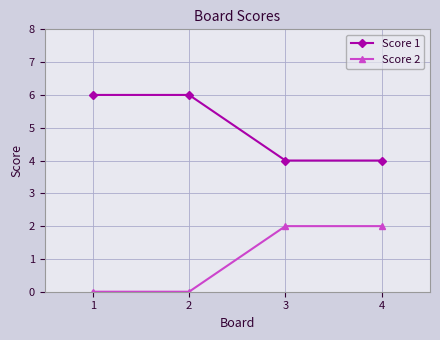

The Score 1 series shows 4 at 4. True or false?

True